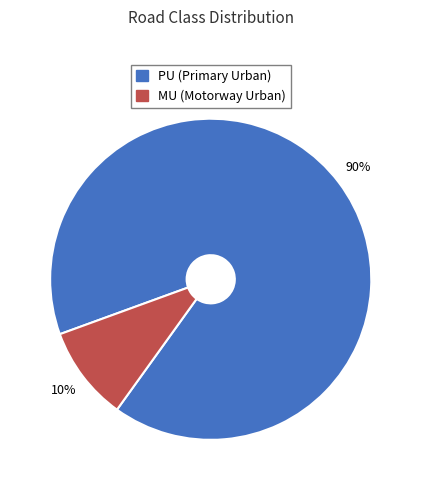

True or false: MU accounts for 10% of the total.

True